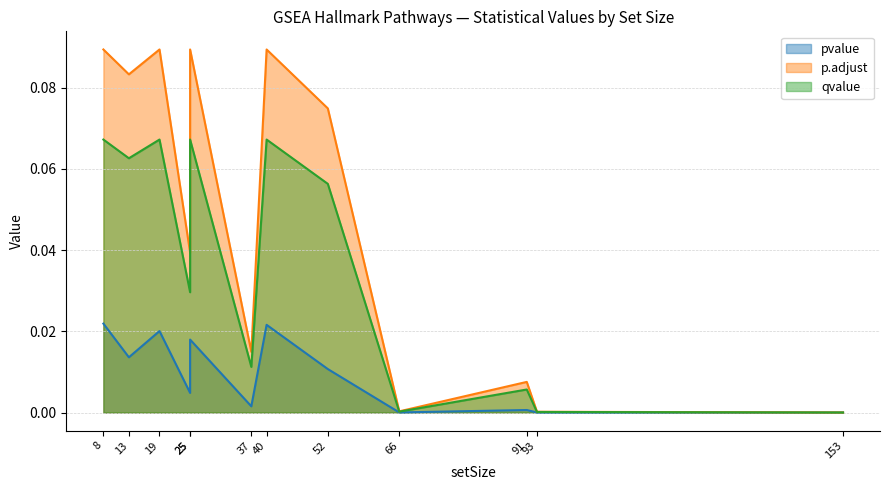

What is the sum of all p.adjust values?

0.6